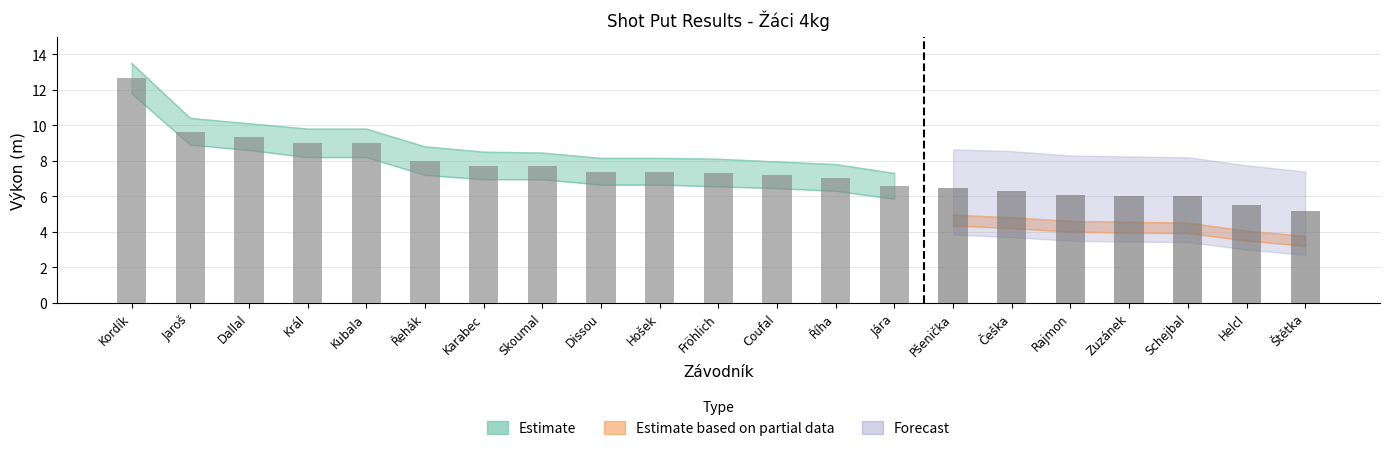

True or false: lower_partial has a value of 4.3 at Pšenička.

True